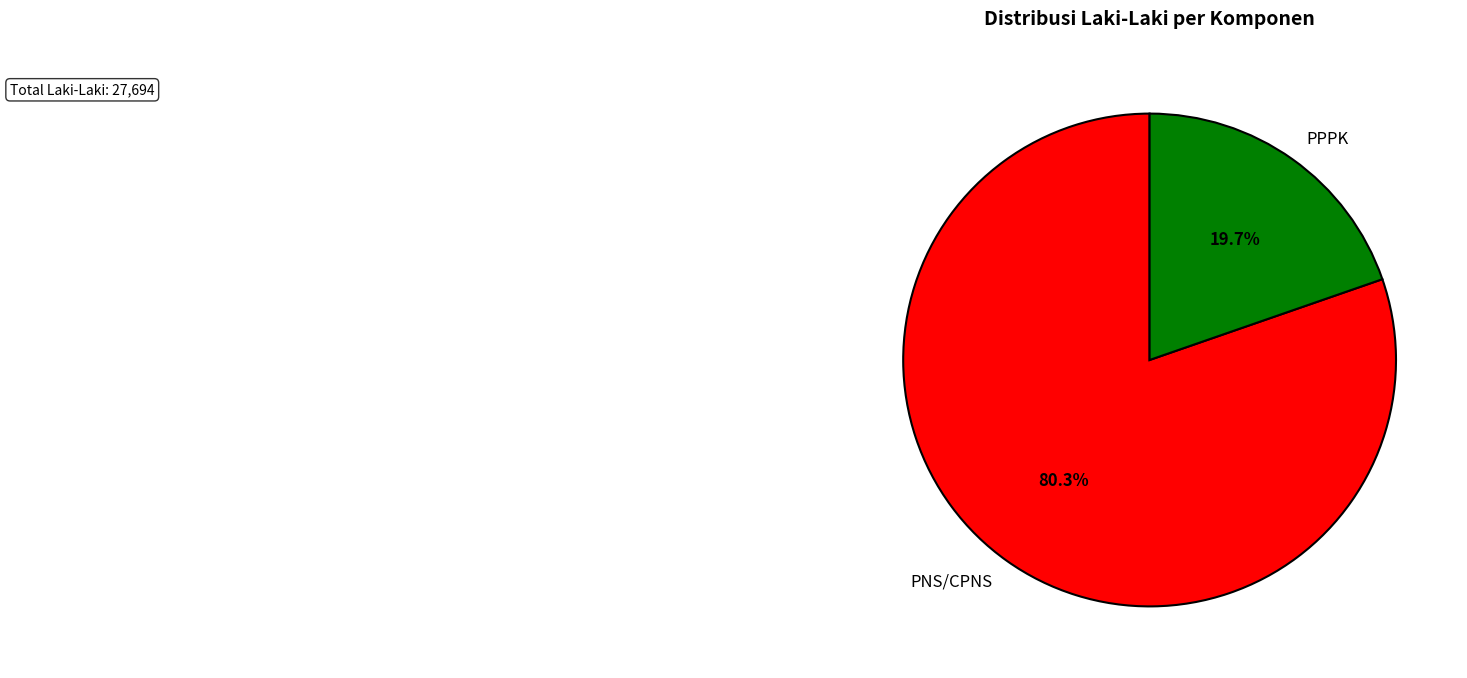

To the nearest percent, what is the difference between the largest and smallest slice percentages?

61%